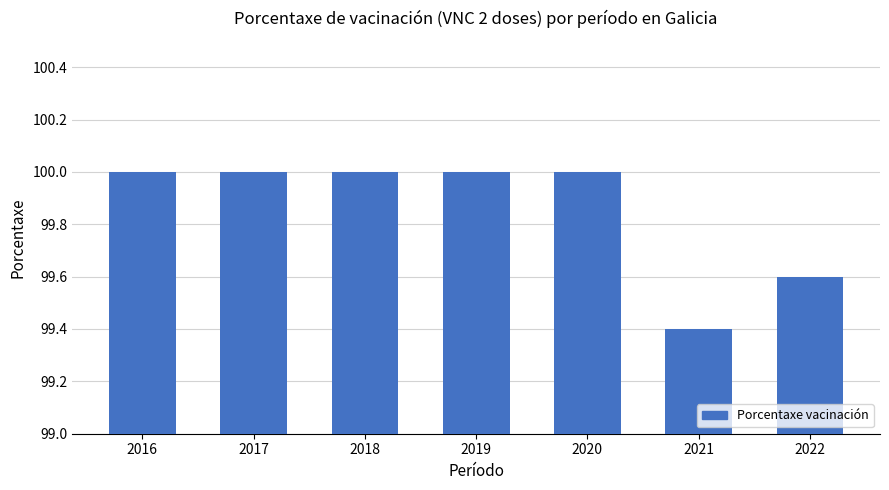

What is the minimum value shown in the chart?

99.4